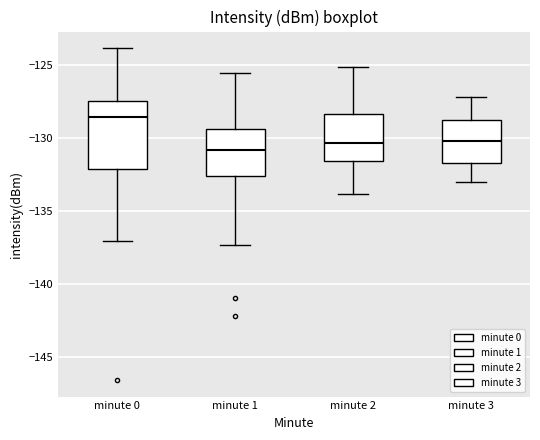

Which box's median line is the highest?

minute 0